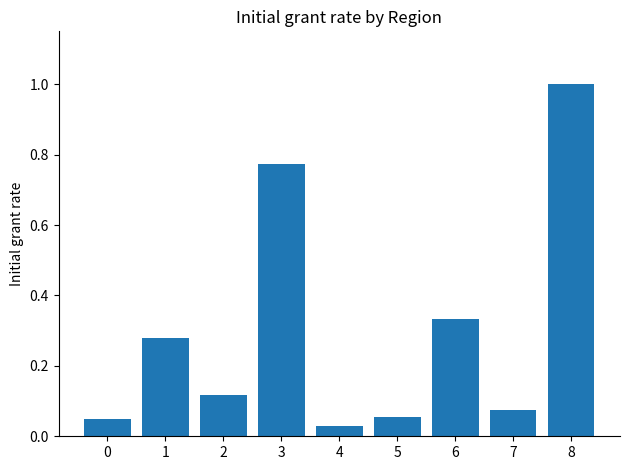

Between 2 and 3, which is larger?

3